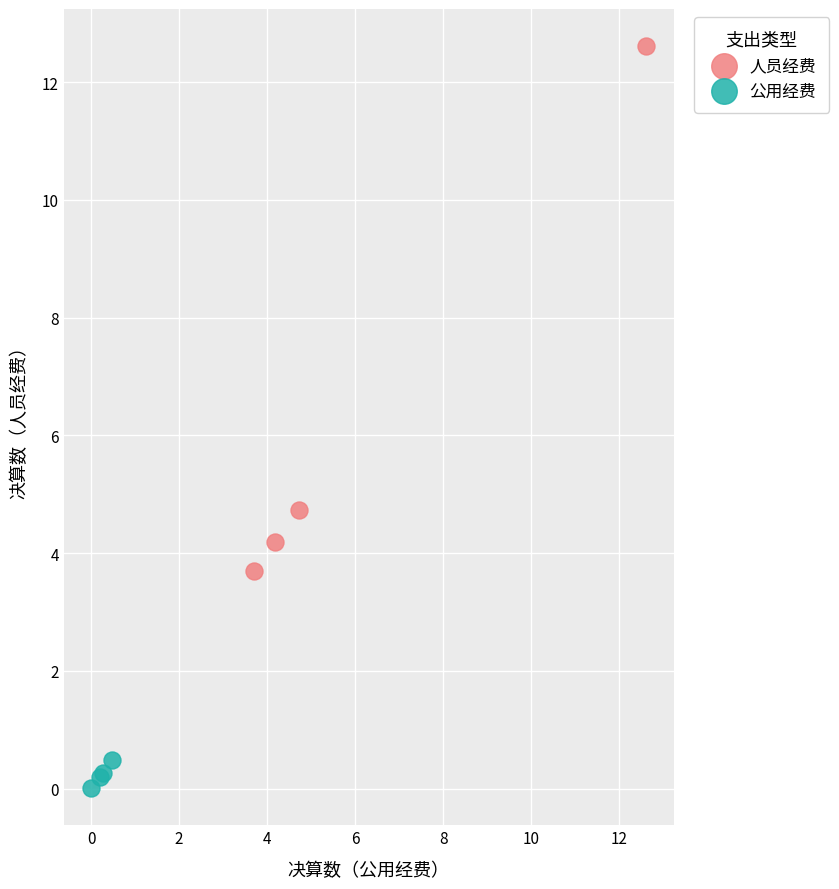

What are all the series names shown in the legend?

人员经费, 公用经费